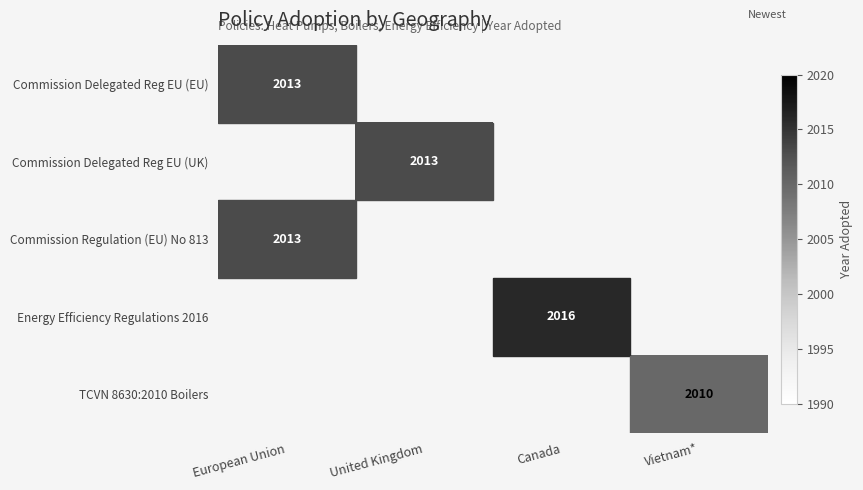

True or false: Commission Delegated Reg EU (UK) has a value of 2719 at United Kingdom.

False